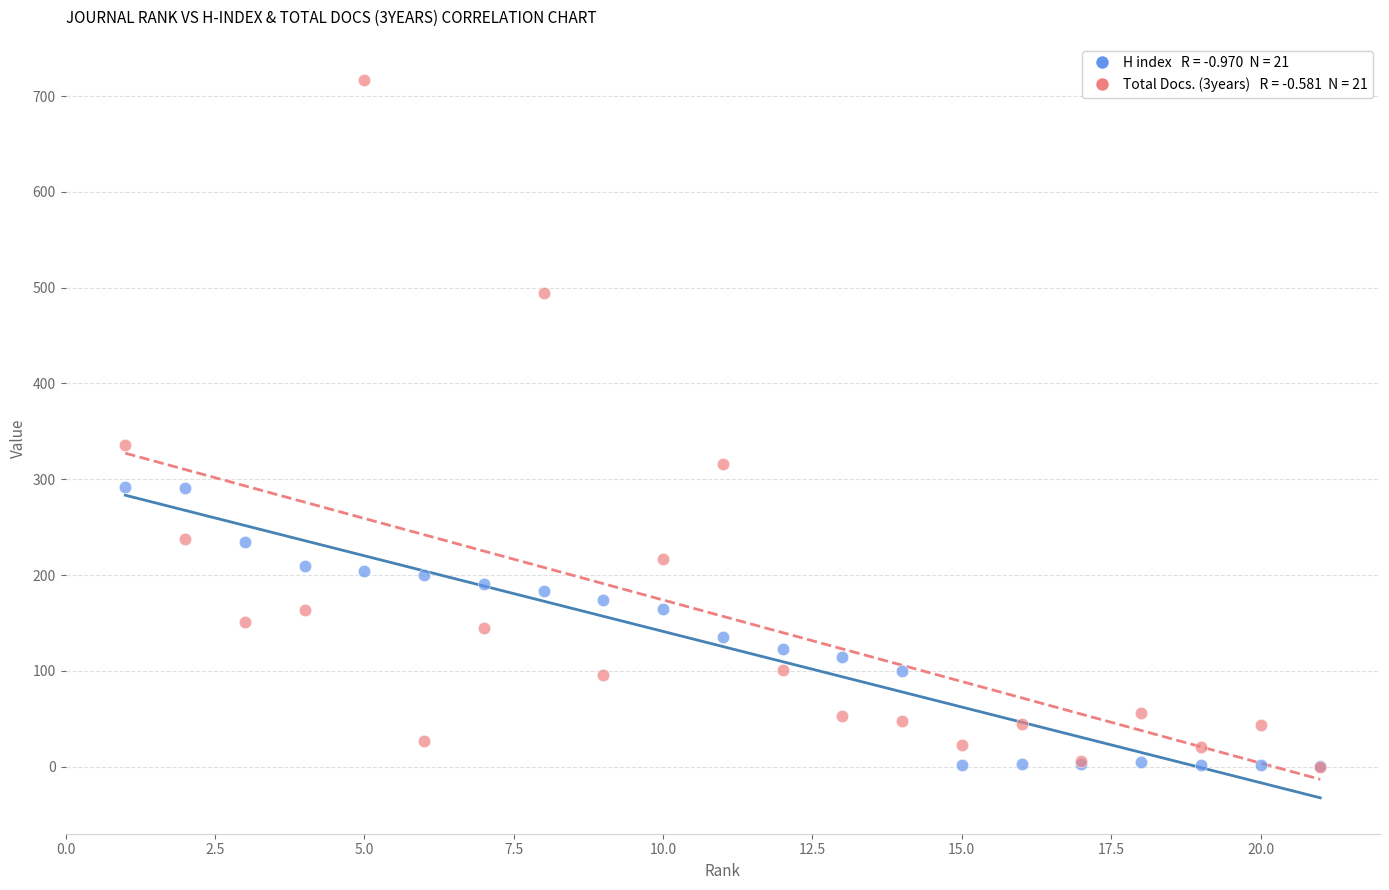

Across all series, what Y value is closest to 358?

336